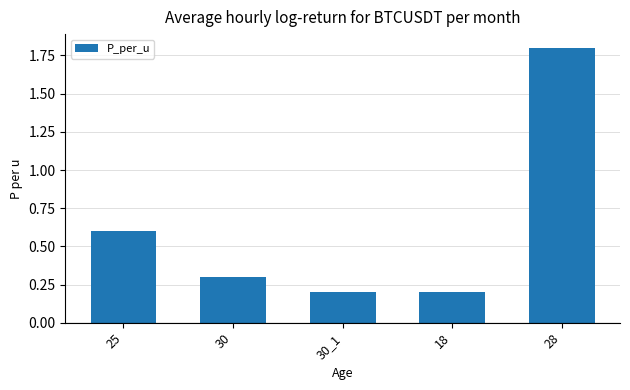

Count the values in the range 0 to 1.

4